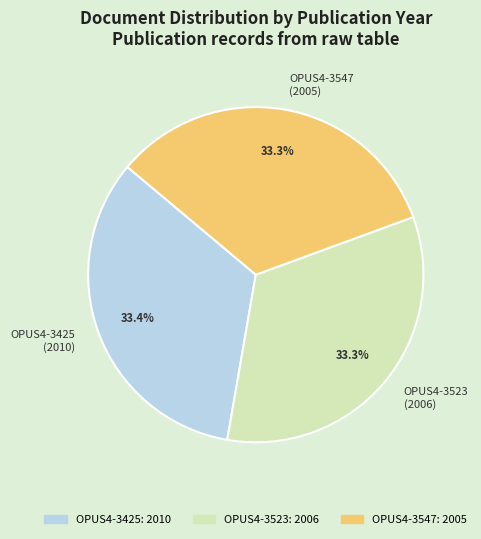

The OPUS4-3523 slice represents 24% of the pie. True or false?

False